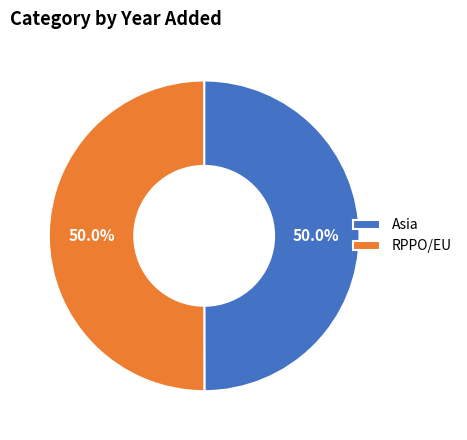

What is the ratio of the value at Asia to the value at RPPO/EU?

1.0